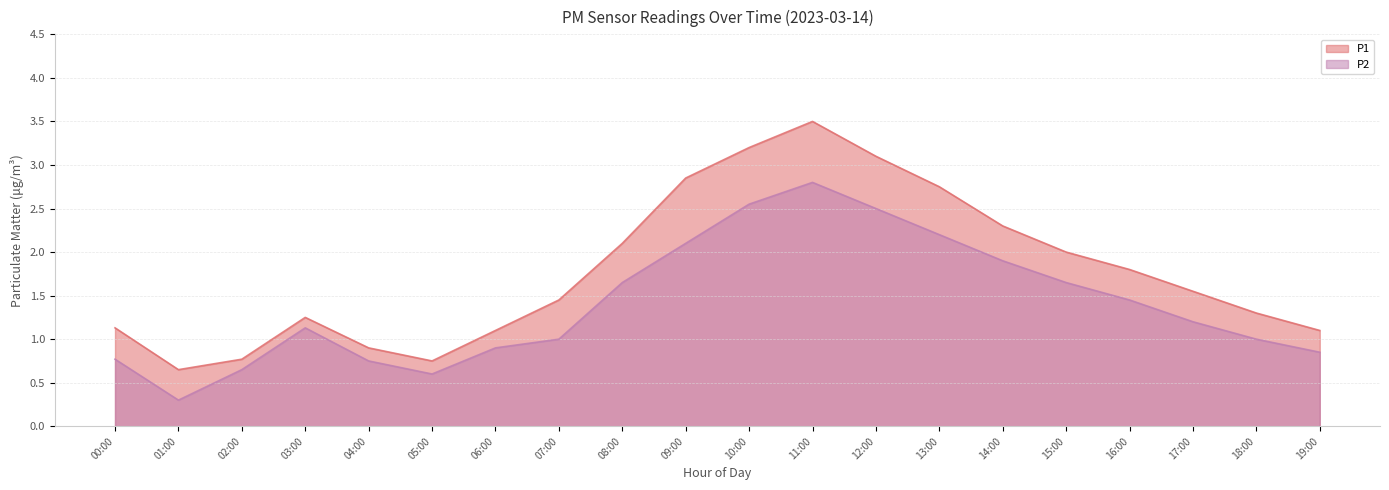

Does the chart have visible grid lines?

Yes